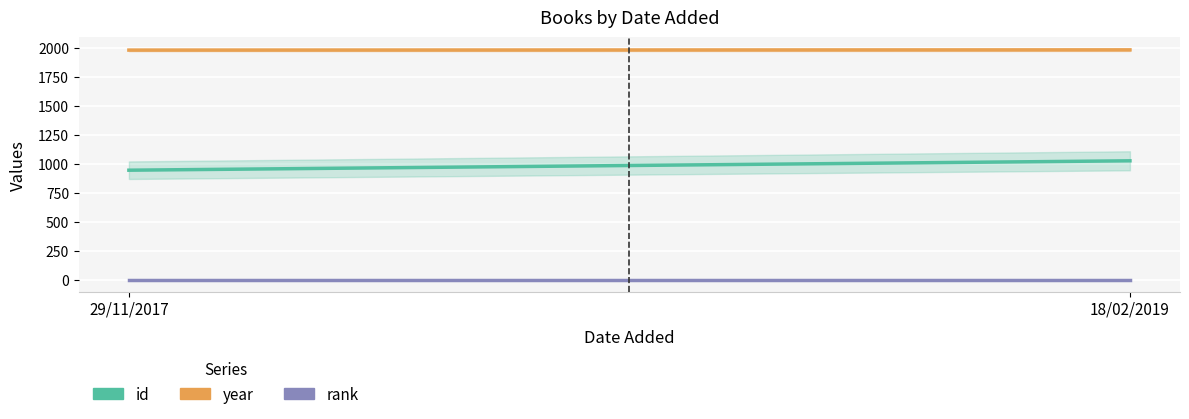

The id series shows 946 at 29/11/2017. True or false?

True